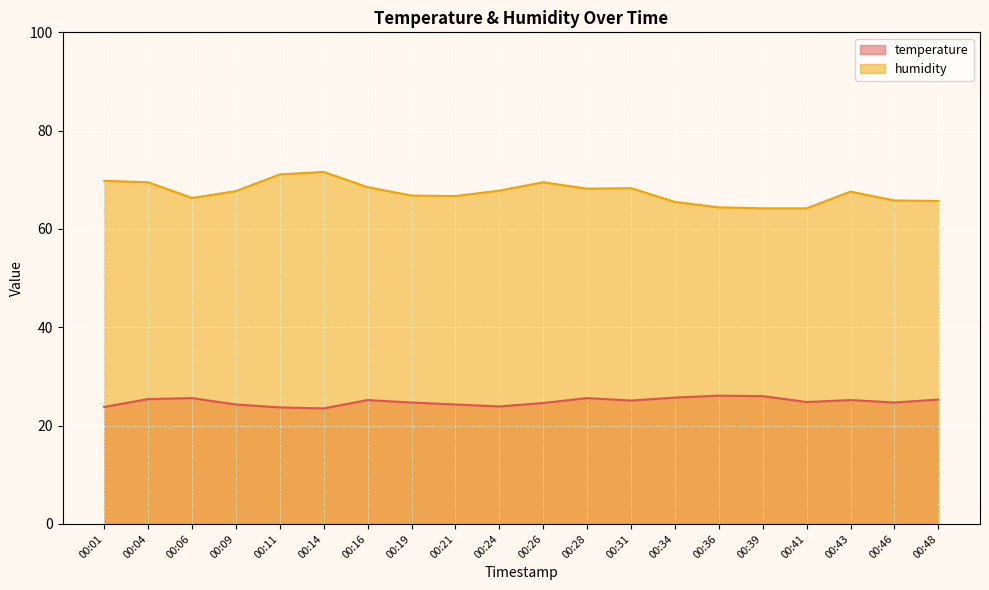

What is the sum of all humidity values?

1349.2